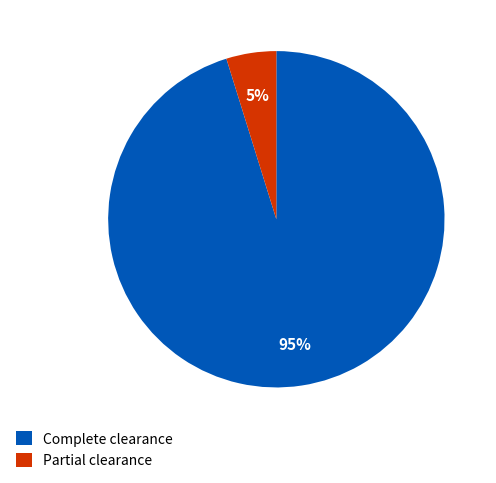

What is the smallest slice in the pie chart?

Partial clearance